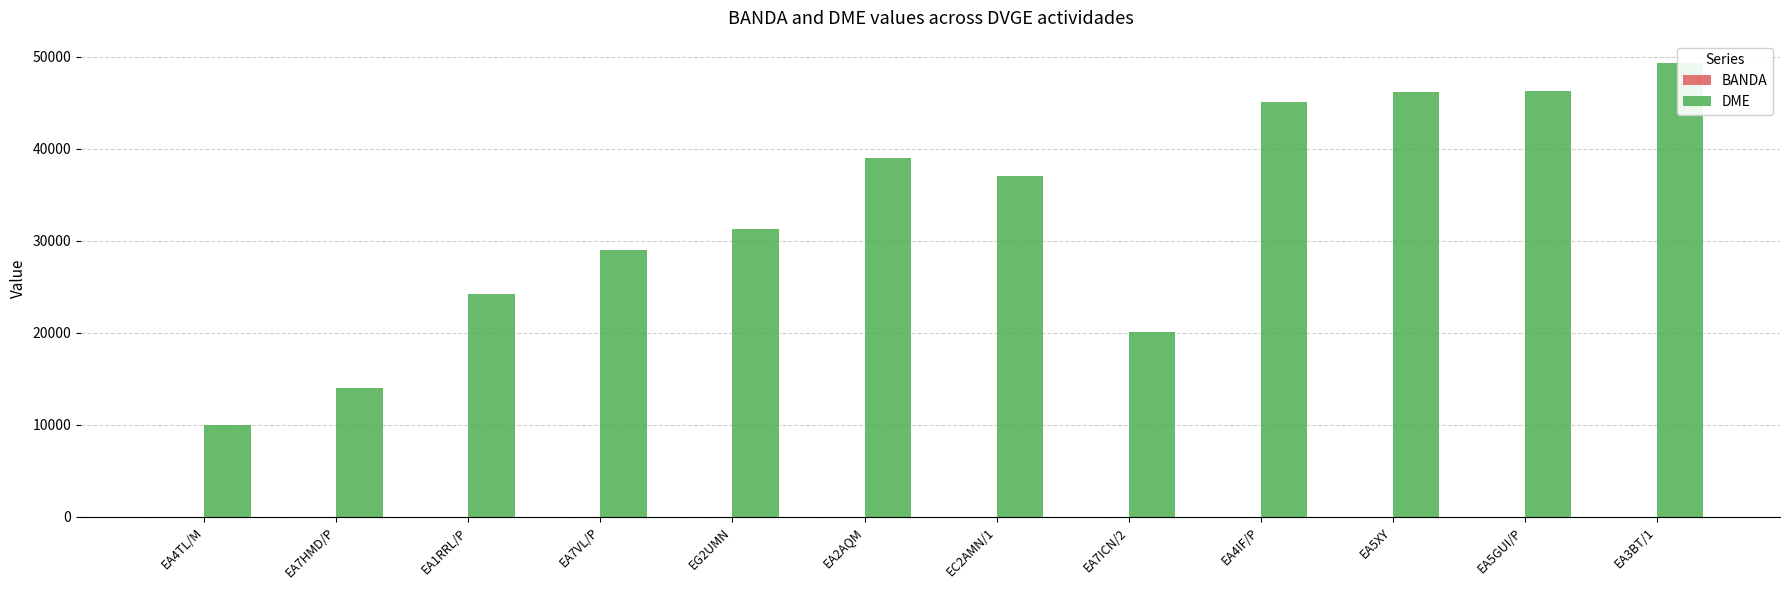

Which series has the largest total across all categories?

DME